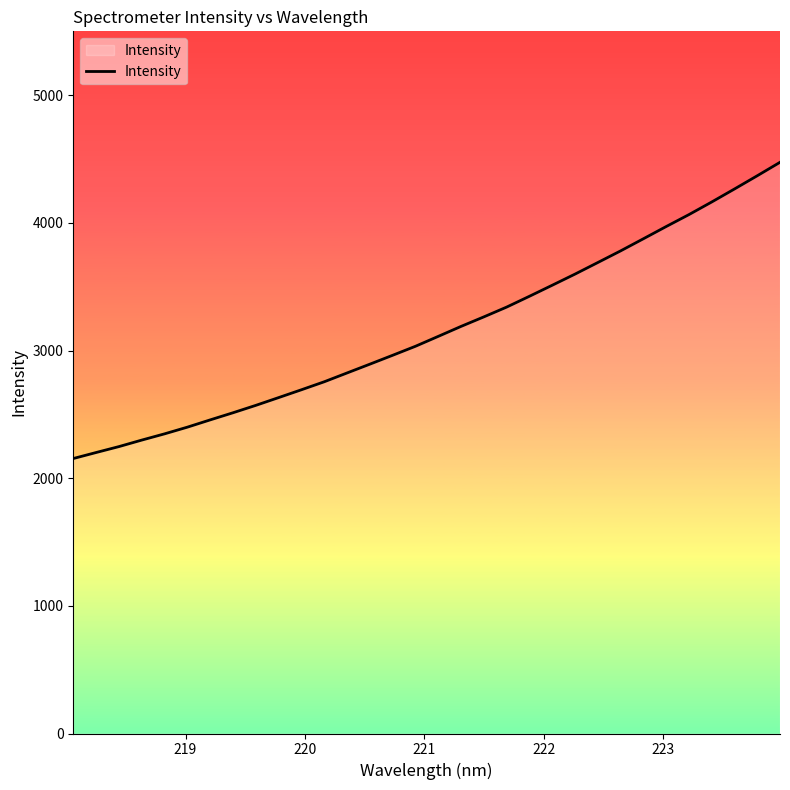

What is the difference between the maximum and minimum values?

2320.3